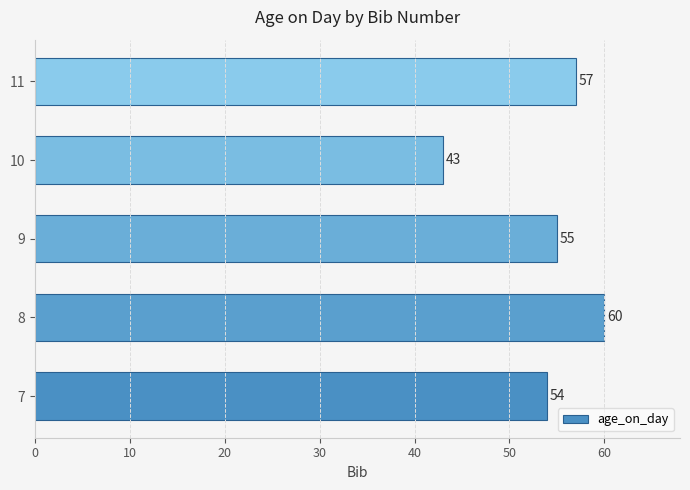

List the labels in order of value, smallest first.

10, 7, 9, 11, 8